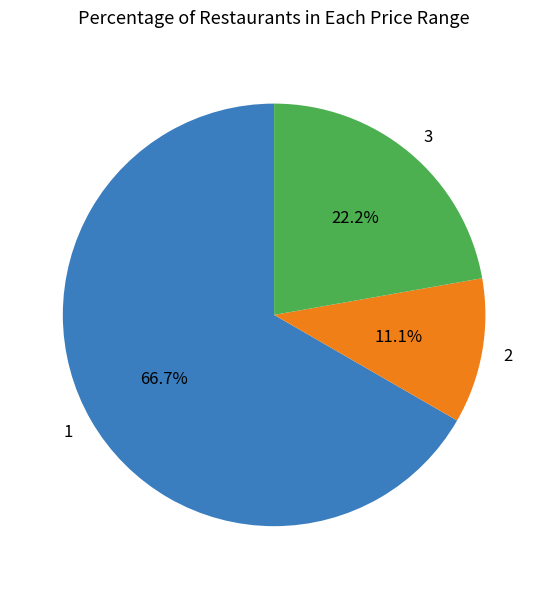

How much of the chart is everything except 2?

88.9%